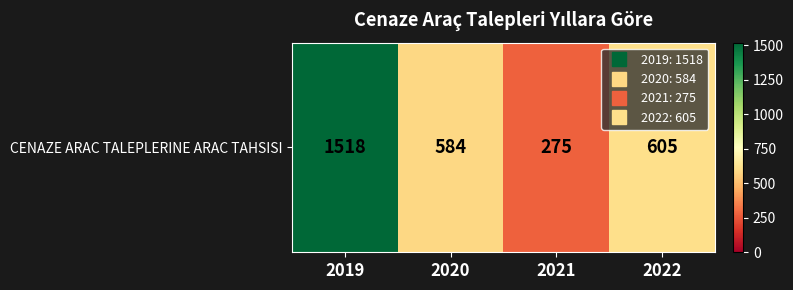

Which has a higher value, 2022 or 2020?

2022